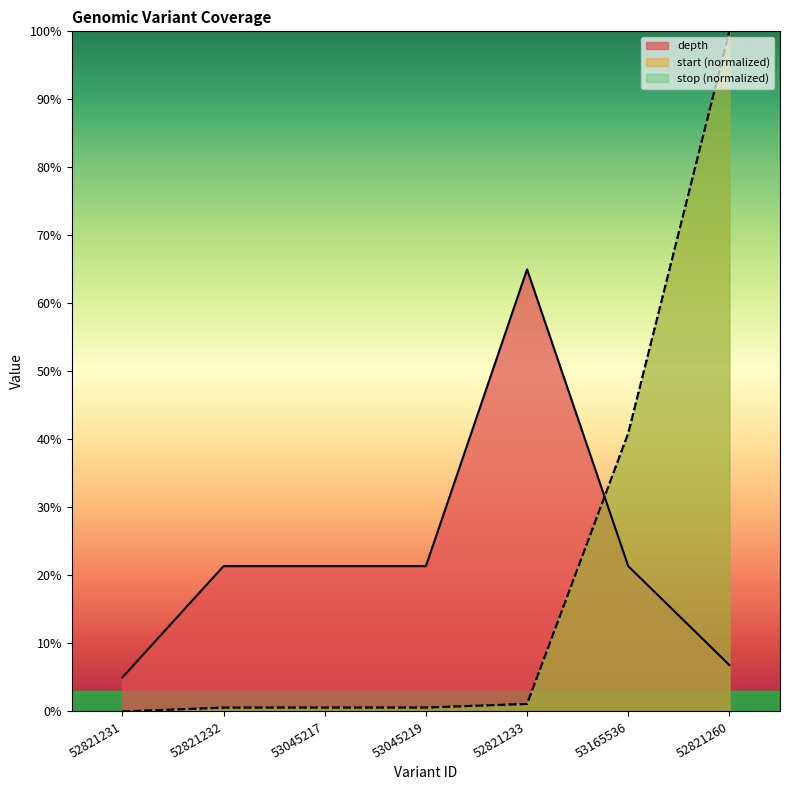

Which has a higher value, 53045217 or 53045219?

53045217